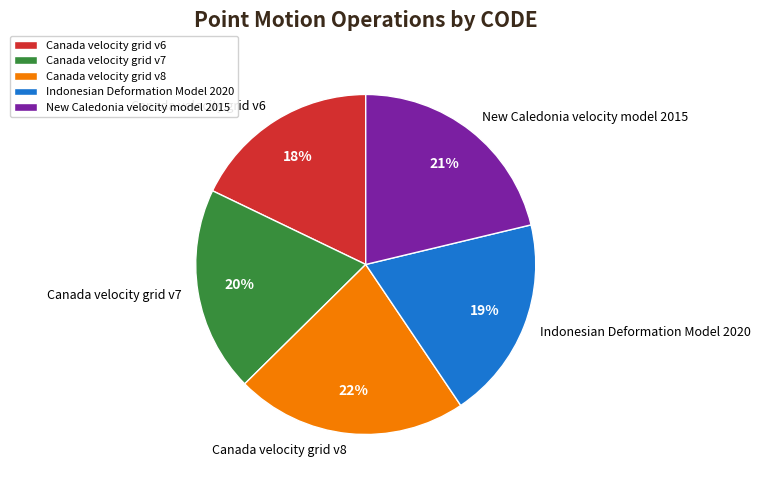

Which has a higher value, Canada velocity grid v6 or Indonesian Deformation Model 2020?

Indonesian Deformation Model 2020